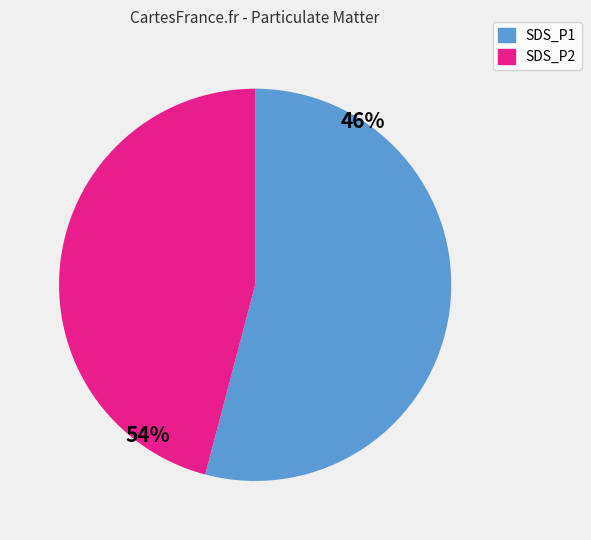

Combined, do SDS_P1 and SDS_P2 account for over 50%?

Yes